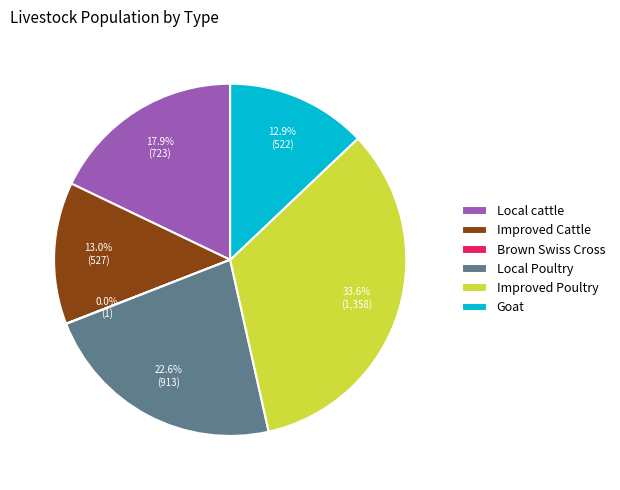

Does any single category account for the majority?

No